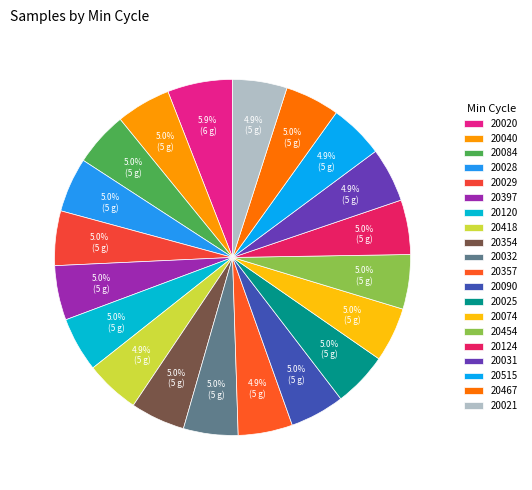

What percentage is the 20025 slice, to the nearest percent?

5%